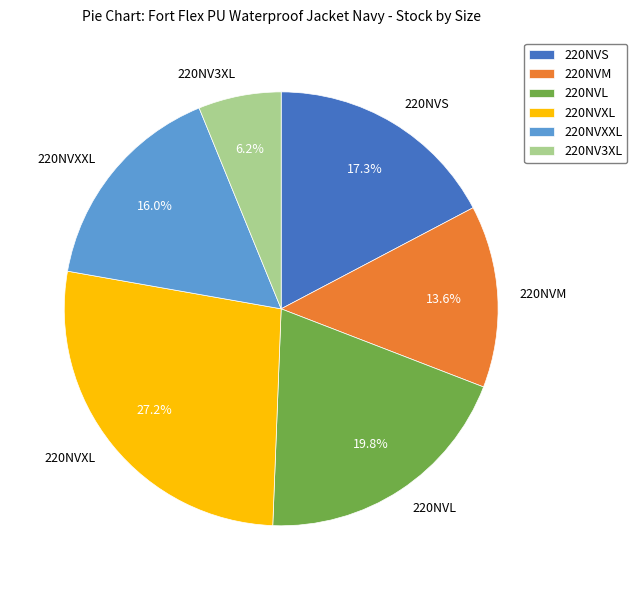

What is the largest slice in the pie chart?

220NVXL